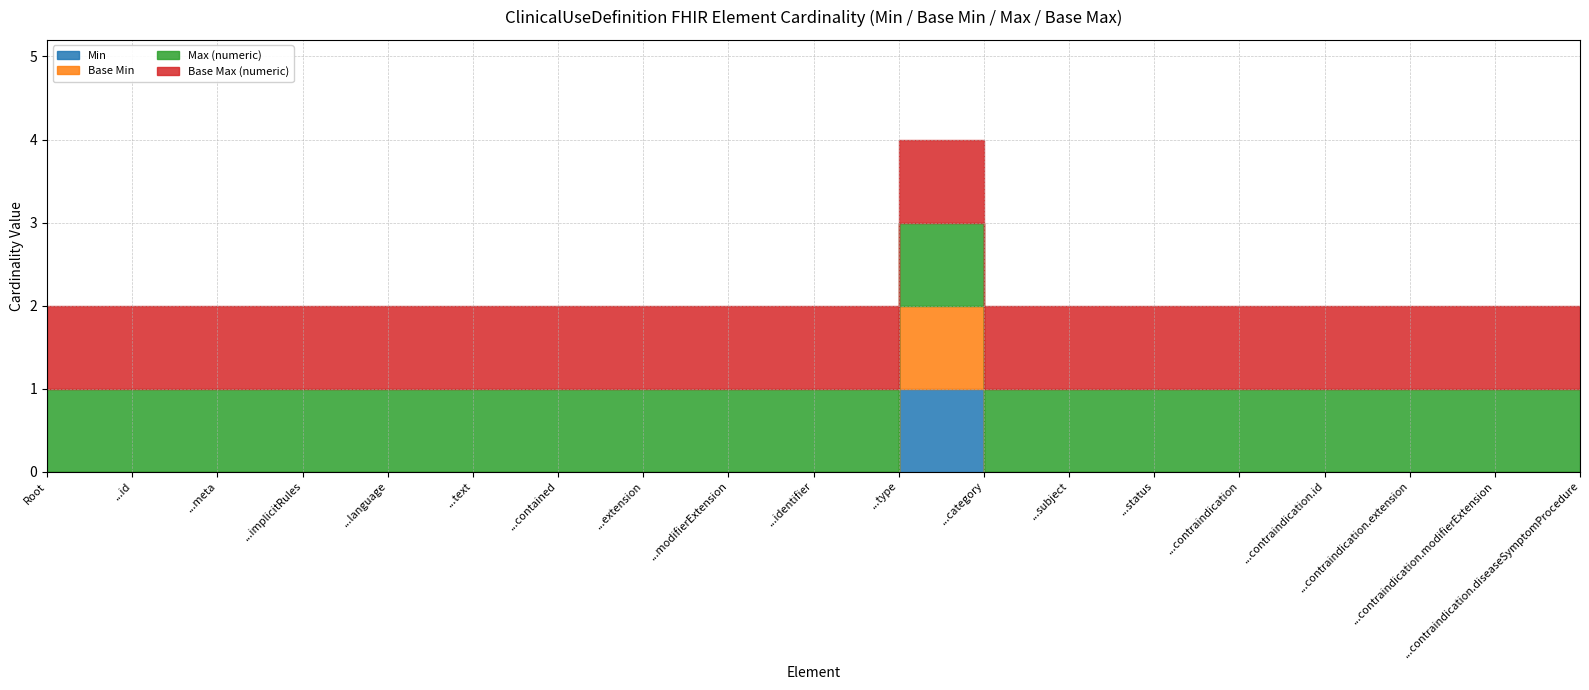

What are all the series names shown in the legend?

Min, Base Min, Max (numeric), Base Max (numeric)